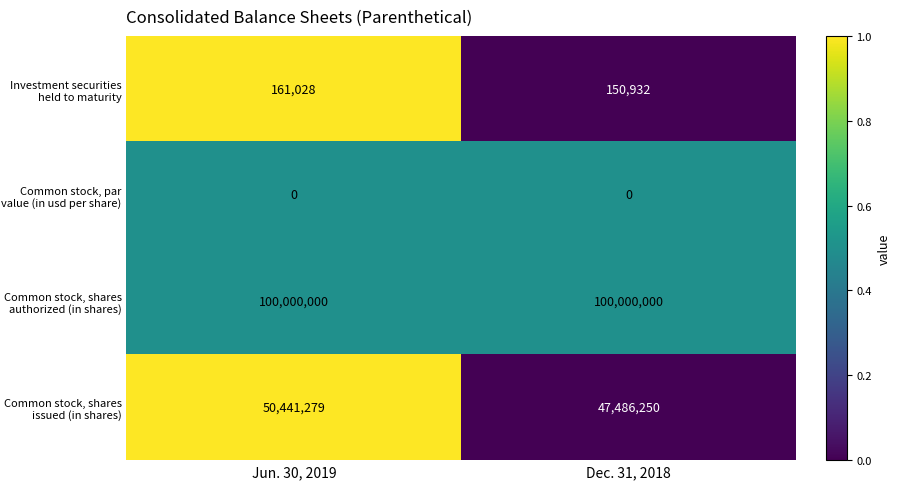

List the labels in order of Investment securities held to maturity value, smallest first.

Dec. 31, 2018, Jun. 30, 2019